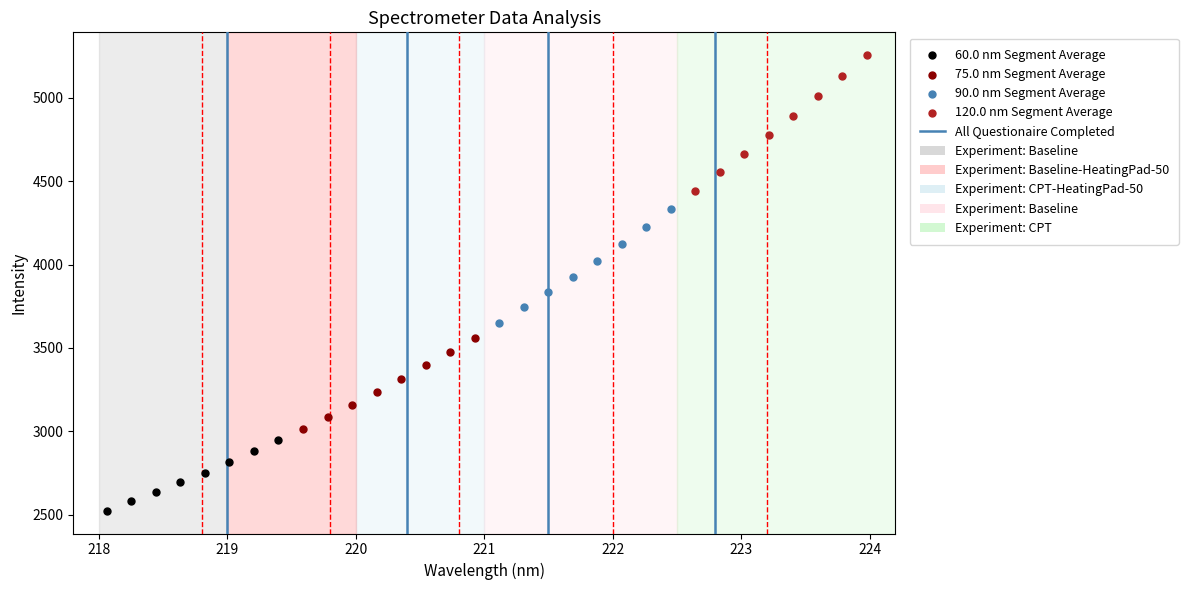

Which series has the largest Y range (max minus min)?

120.0 nm Segment Average